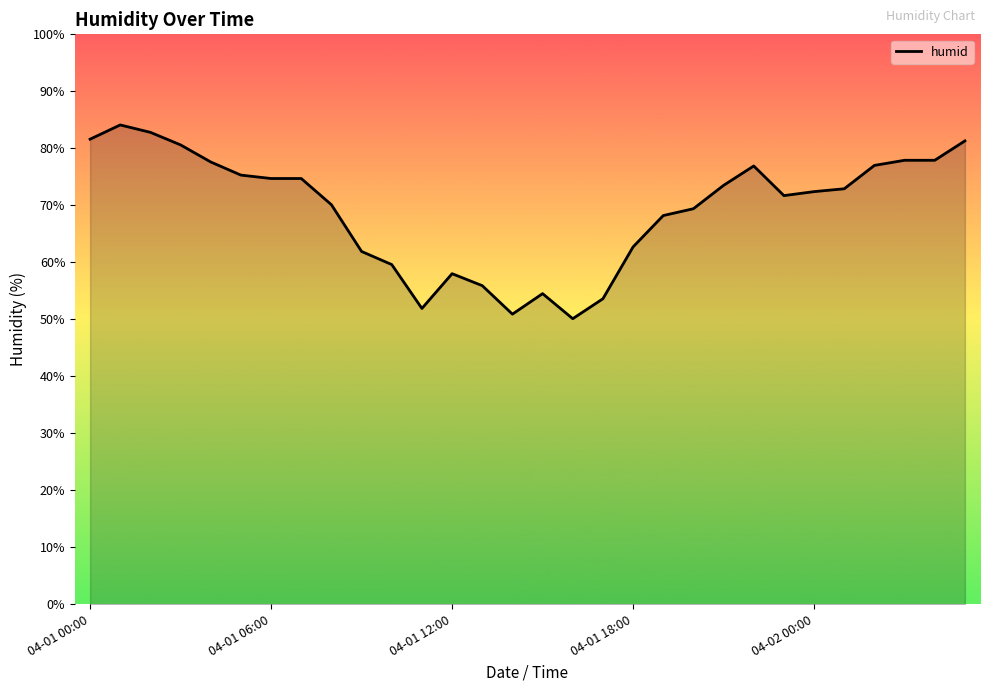

What is the difference between the maximum and minimum values?

34.0